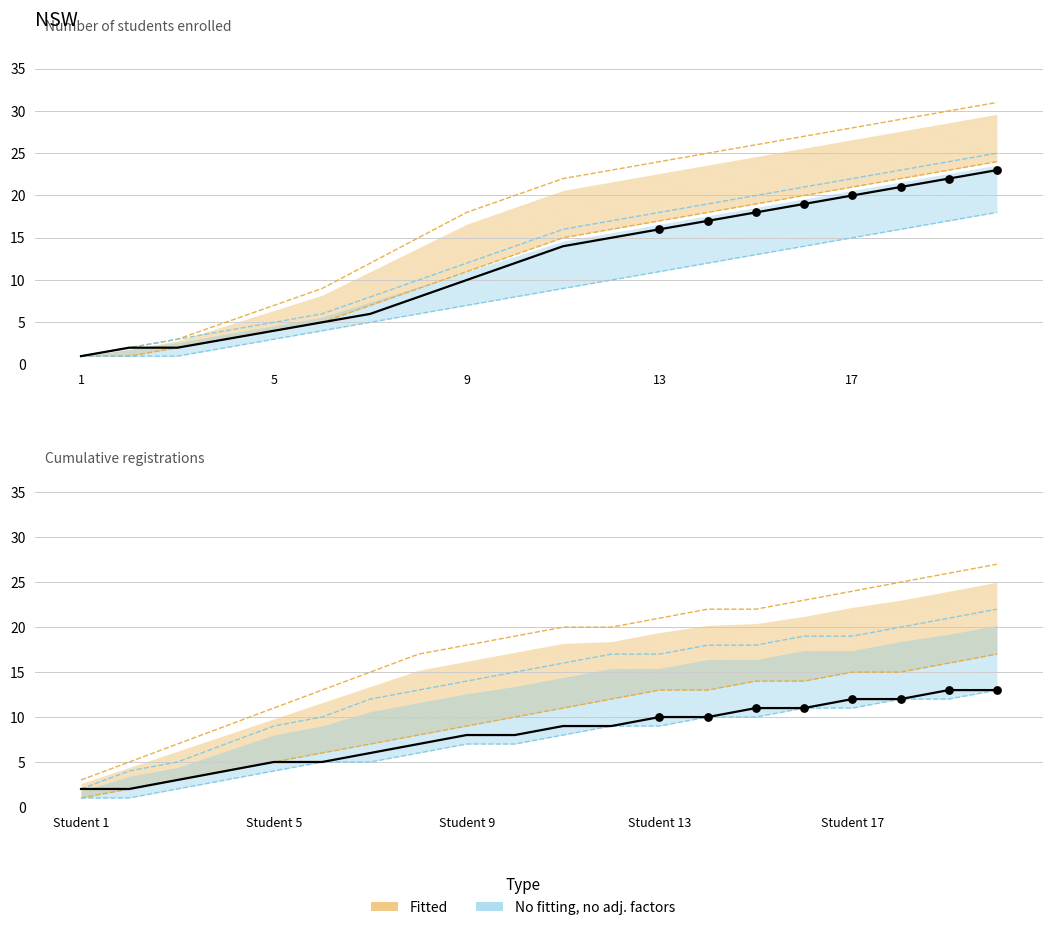

Approximately how many times larger is the value at 1 compared to 7?

0.3